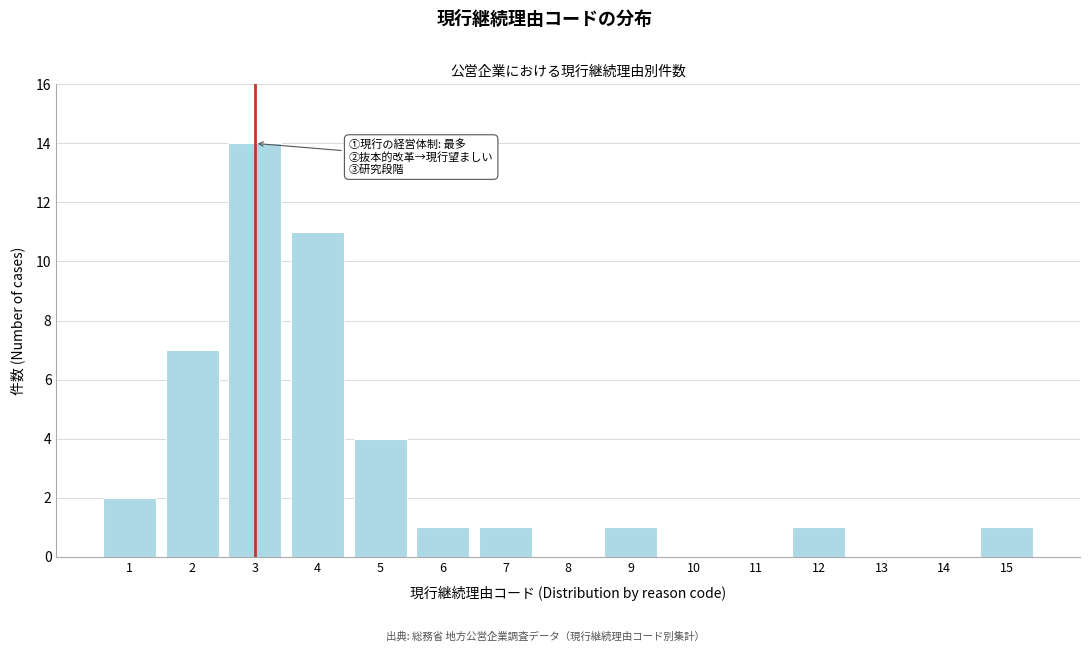

Reading right to left, list all the values displayed in this chart.

15=1	14=0	13=0	12=1	11=0	10=0	9=1	8=0	7=1	6=1	5=4	4=11	3=14	2=7	1=2